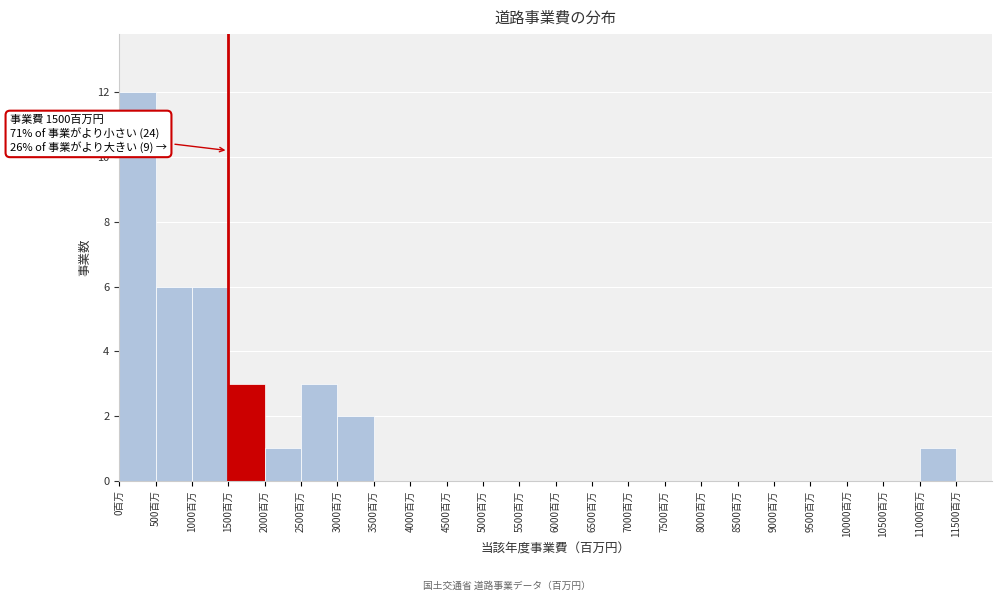

Over which range of the x-axis is the bar tallest?

0 to 500